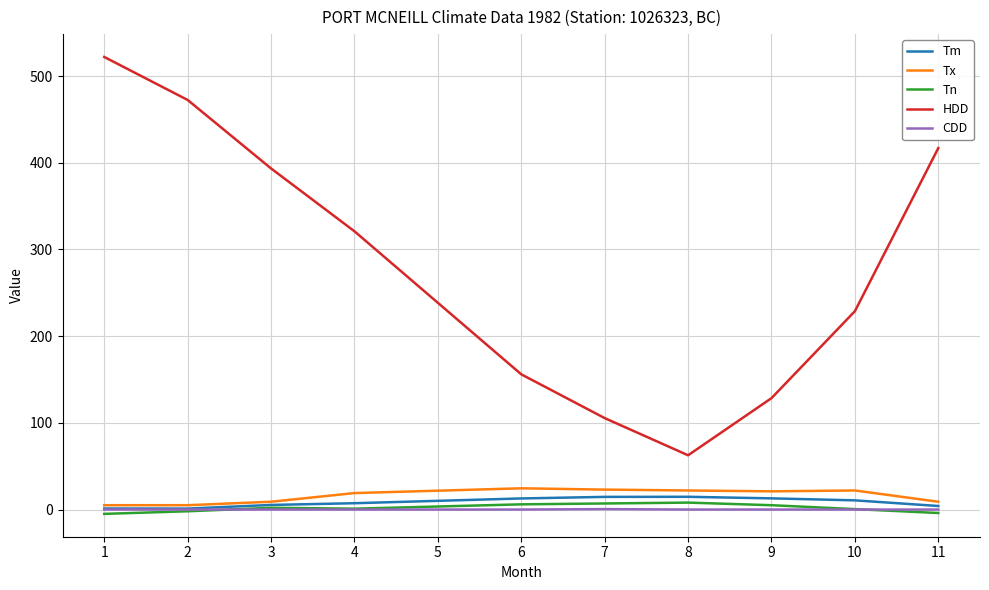

Between 1 and 4, which series saw the biggest shift?

HDD